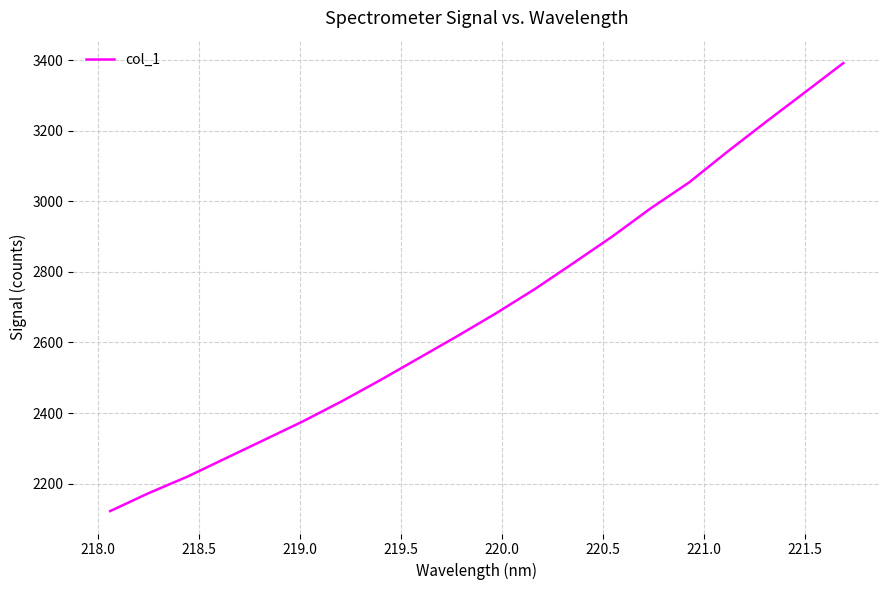

What is the maximum value shown in the chart?

3391.4